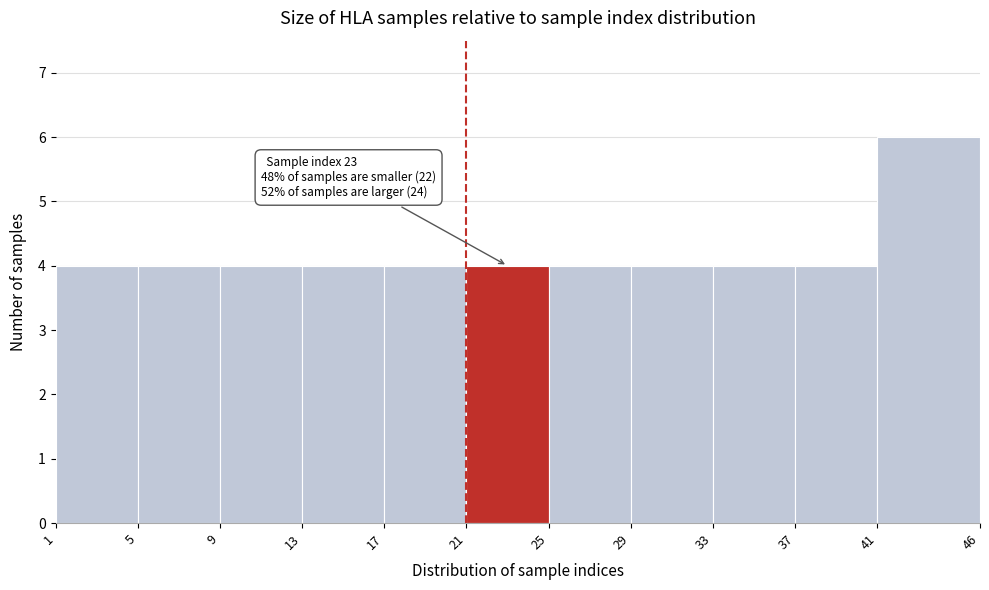

Which range on the x-axis has the tallest bar?

41 to 46